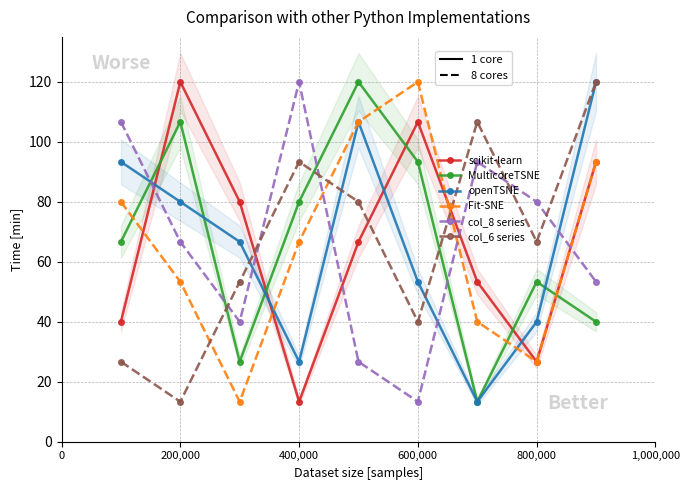

The value of MulticoreTSNE at 0 is 96.1. True or false?

False